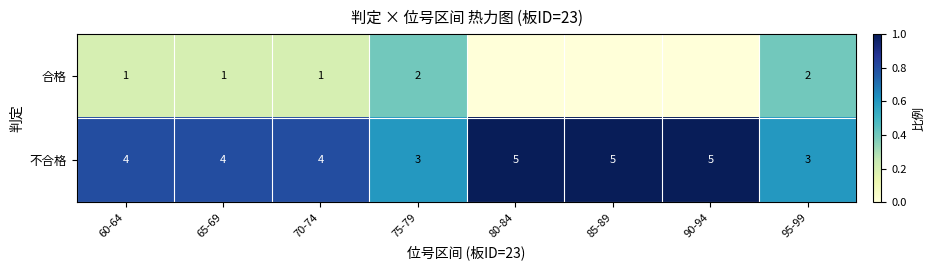

Is the value of 合格 at 95-99 greater than the value of 不合格 at 65-69?

No